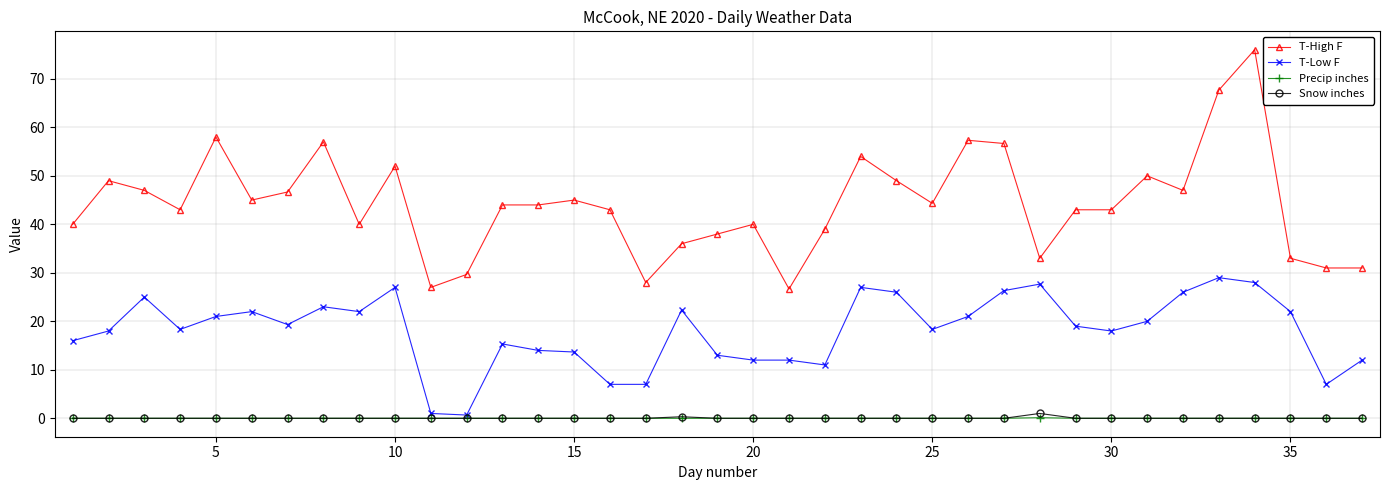

At how many categories does at least one series exceed 34?

29